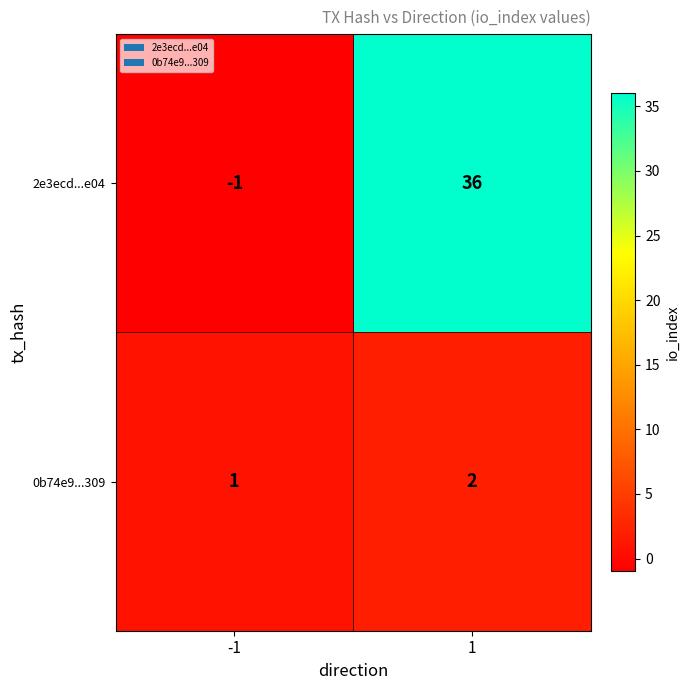

What is the difference between the maximum and minimum values in the 2e3ecd...e04 series?

37